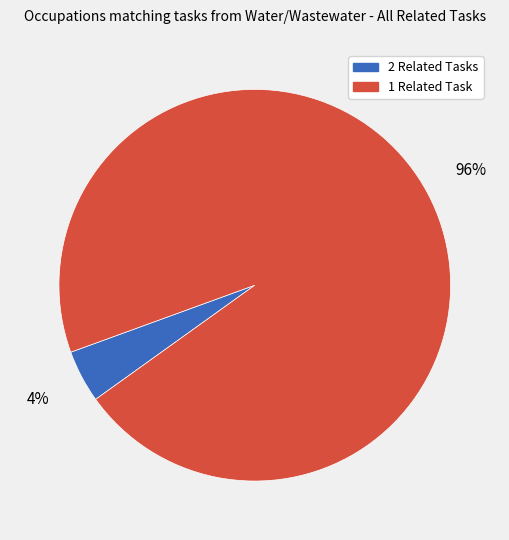

What is the smallest slice in the pie chart?

2 Related Tasks